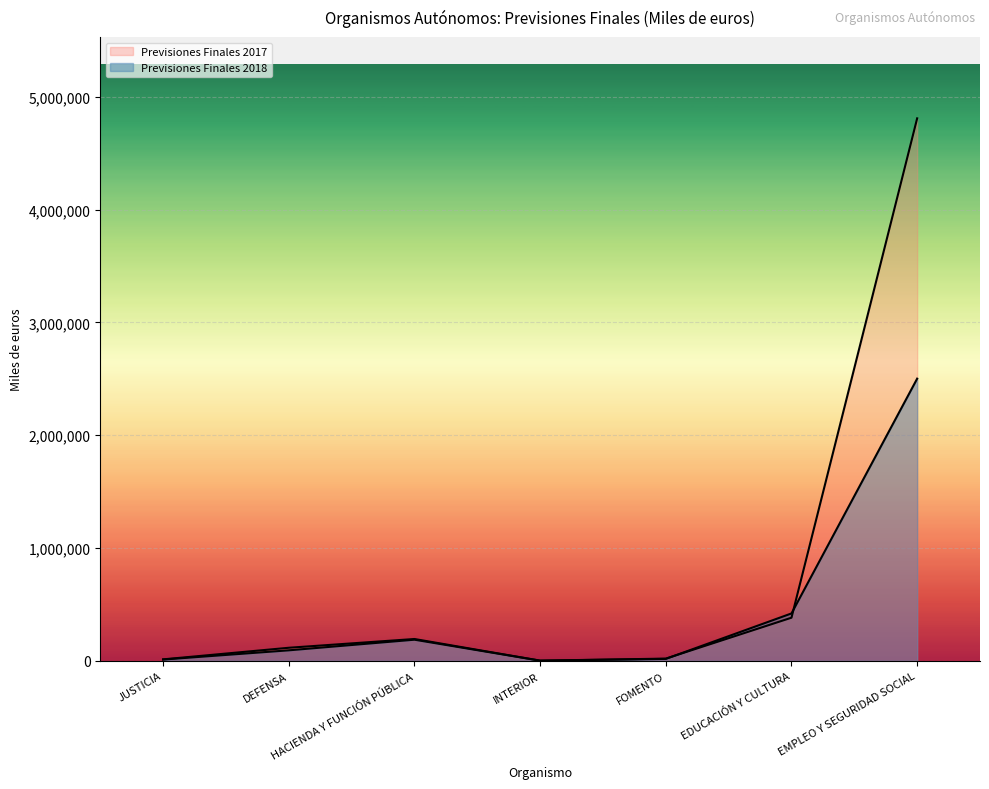

What is the difference between the maximum and minimum values in the Previsiones Finales 2017 series?

4806583